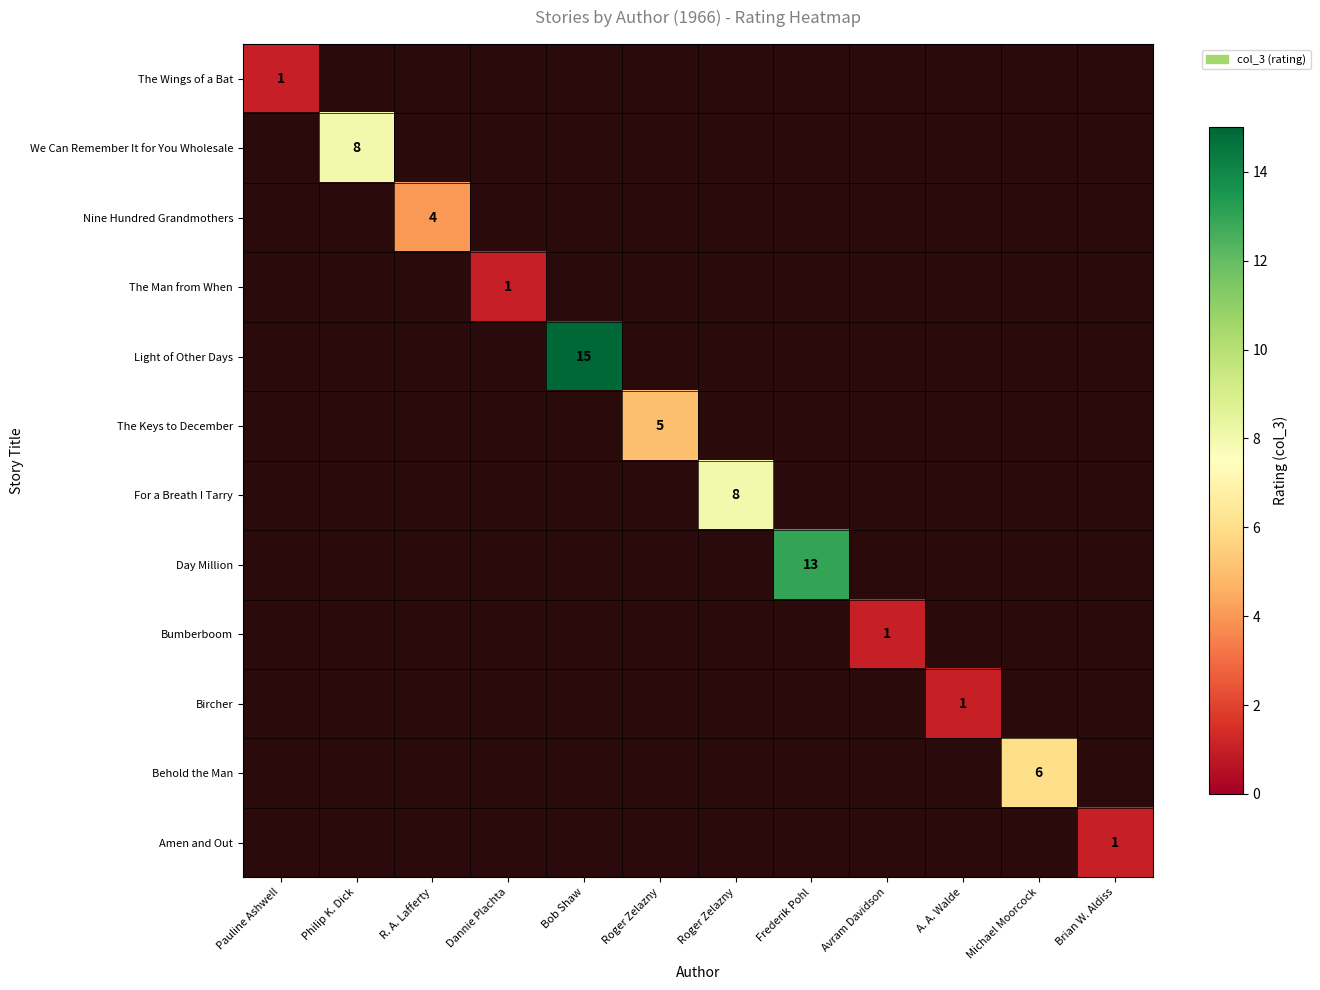

What is the maximum value shown in the chart?

15.0